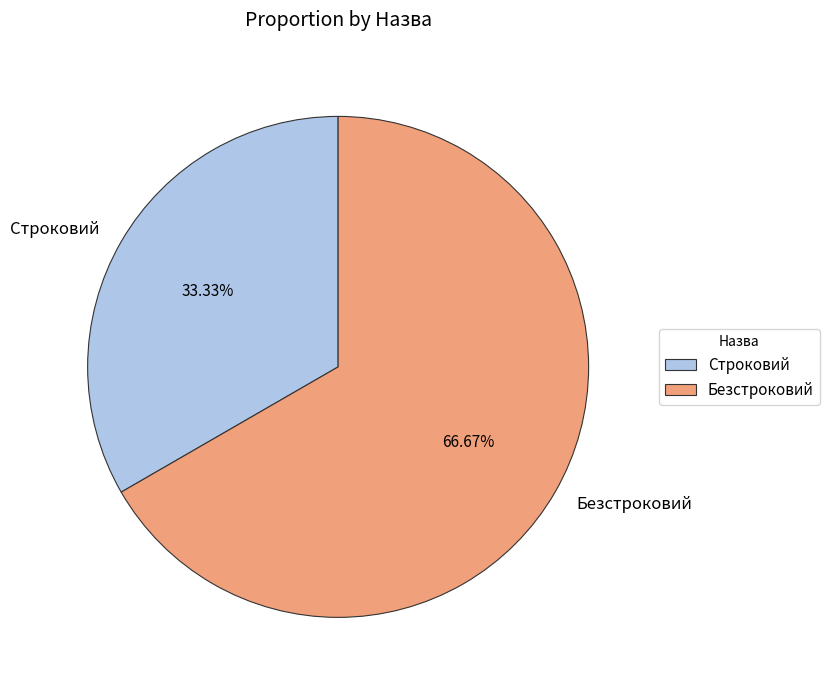

Count the number of slices in the pie.

2